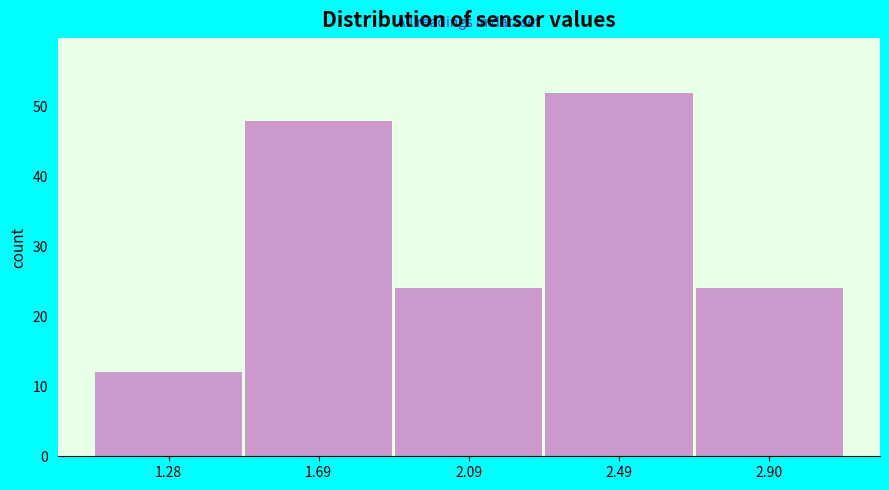

How tall is the bar that spans 1.1 to 1.5 on the x-axis? Neither the bar edges nor the heights are printed on the chart, so give them approximately, as read against the axes.

12